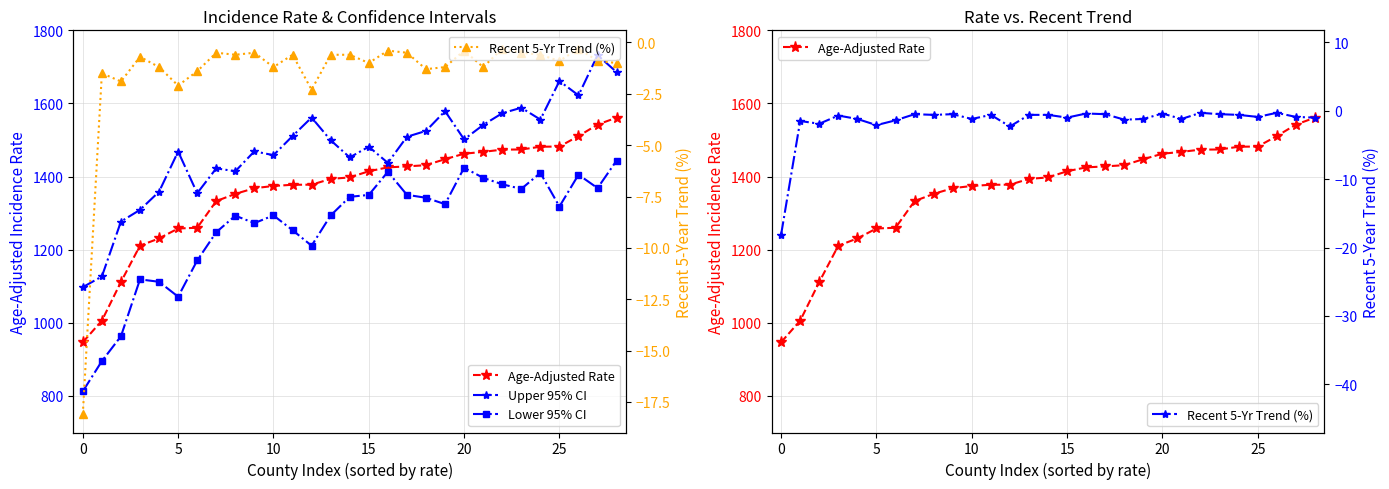

Reading right to left, list all the values displayed in this chart.

Age-Adjusted Rate: 1561.2	1542.2	1510.7	1482.2	1481.6	1474.1	1473.7	1467.6	1462.5	1447.6	1431.2	1427.8	1425.2	1414.6	1397.7	1393.6	1377.8	1377.6	1374.3	1368.2	1352.7	1333.0	1260.0	1258.0	1230.8	1211.1	1111.7	1006.0	947.0
Upper 95% CI: 1685.7	1732.1	1622.2	1661.2	1555.9	1588.3	1573.3	1541.2	1501.7	1579.0	1524.9	1508.9	1437.5	1481.7	1452.4	1499.4	1561.5	1510.8	1458.5	1469.1	1414.6	1422.5	1354.5	1468.5	1358.7	1309.0	1277.0	1126.7	1097.6
Lower 95% CI: 1443.9	1368.5	1405.1	1318.1	1410.0	1366.3	1378.9	1396.6	1424.2	1324.6	1342.0	1350.1	1413.0	1349.8	1344.6	1293.6	1210.9	1253.4	1293.8	1272.7	1293.0	1247.9	1170.5	1071.4	1112.2	1118.8	963.2	895.3	812.6
Recent 5-Yr Trend (%): -1.0	-0.9	-0.3	-0.9	-0.6	-0.5	-0.3	-1.2	-0.4	-1.2	-1.3	-0.5	-0.4	-1.0	-0.6	-0.6	-2.3	-0.6	-1.2	-0.5	-0.6	-0.5	-1.4	-2.1	-1.2	-0.7	-1.9	-1.5	-18.1